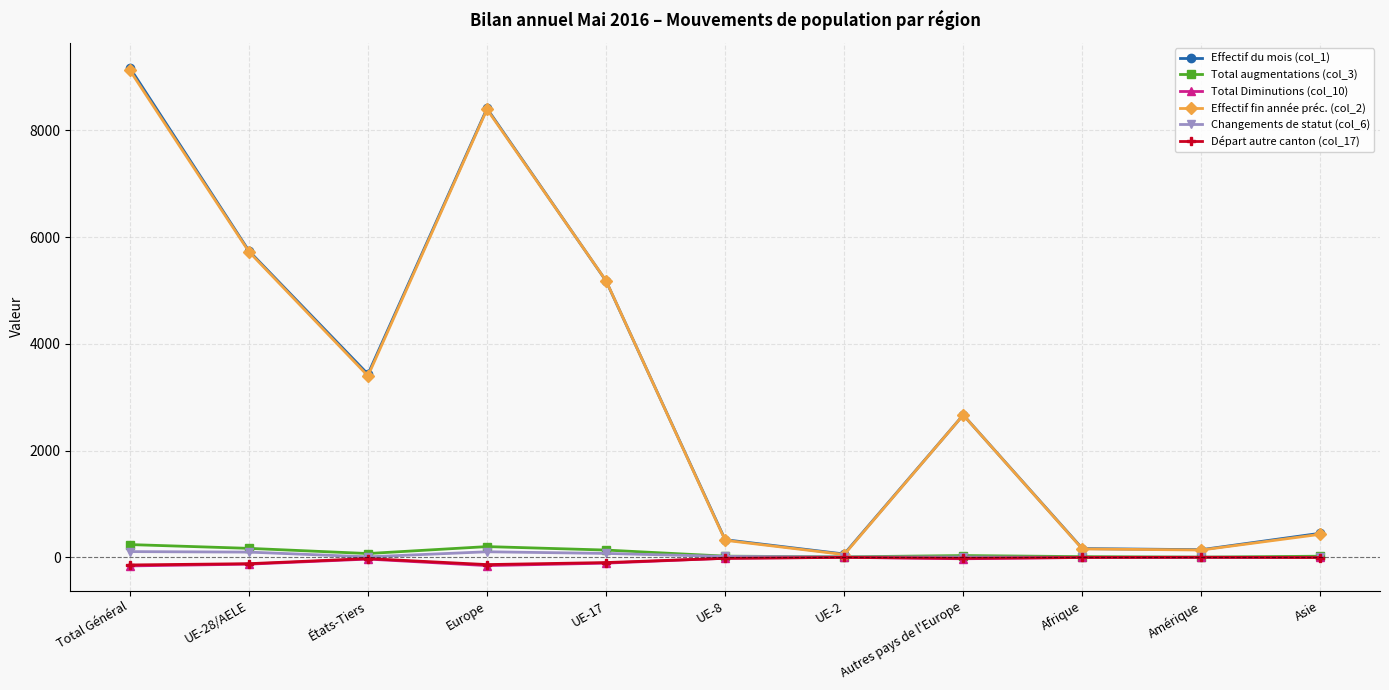

What are all the series names shown in the legend?

Effectif du mois (col_1), Total augmentations (col_3), Total Diminutions (col_10), Effectif fin année préc. (col_2), Changements de statut (col_6), Départ autre canton (col_17)